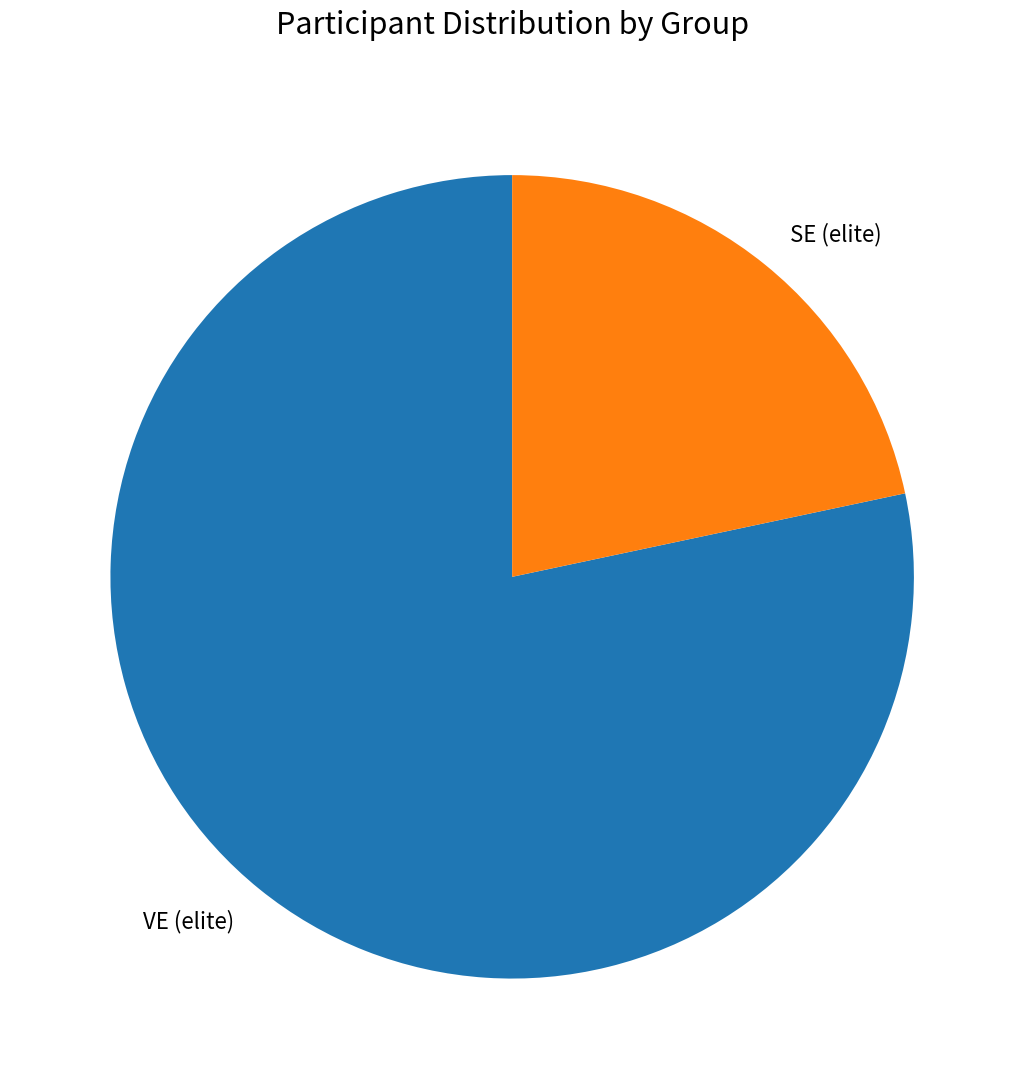

Combined, do SE (elite) and VE (elite) account for over 50%?

Yes